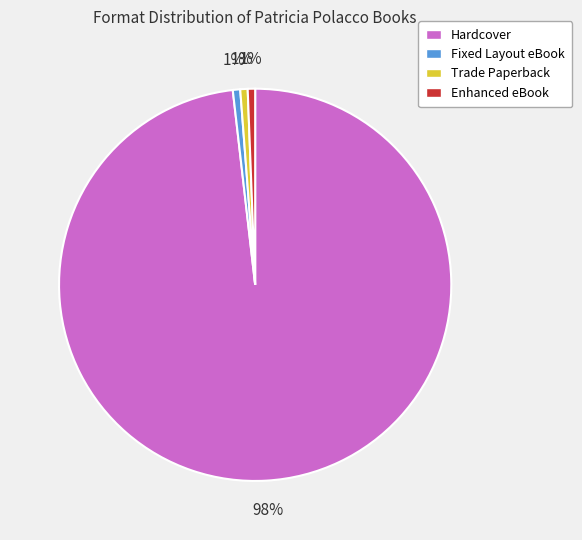

What percentage is the Trade Paperback slice, to the nearest percent?

1%